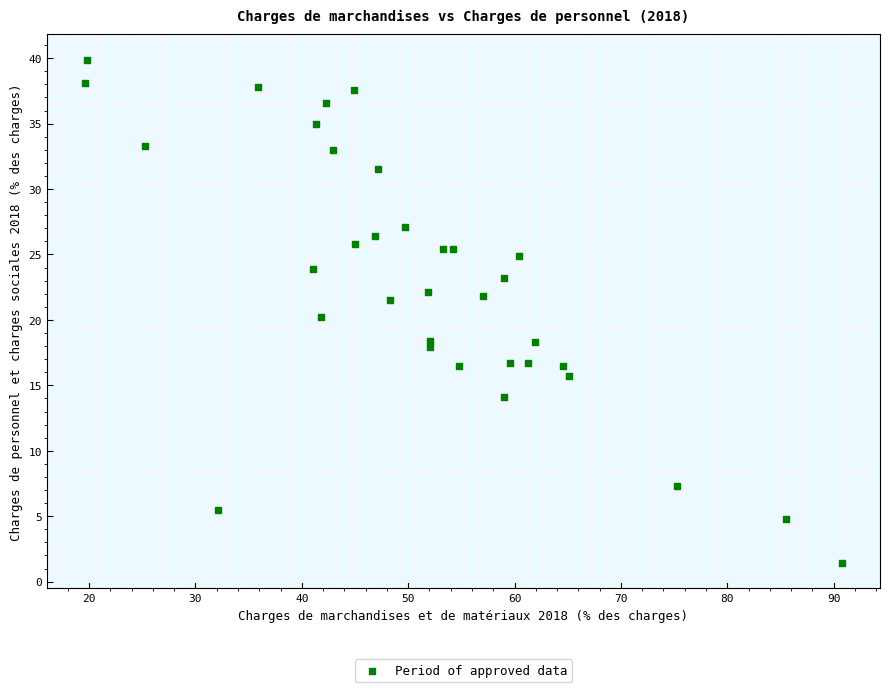

What is the range of Y values (max minus min)?

38.5